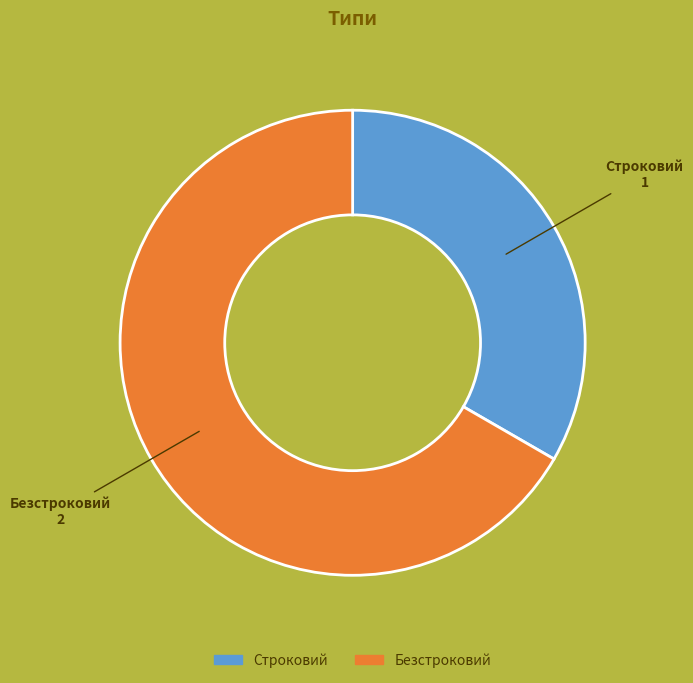

Rank the categories by value from highest to lowest.

Безстроковий, Строковий